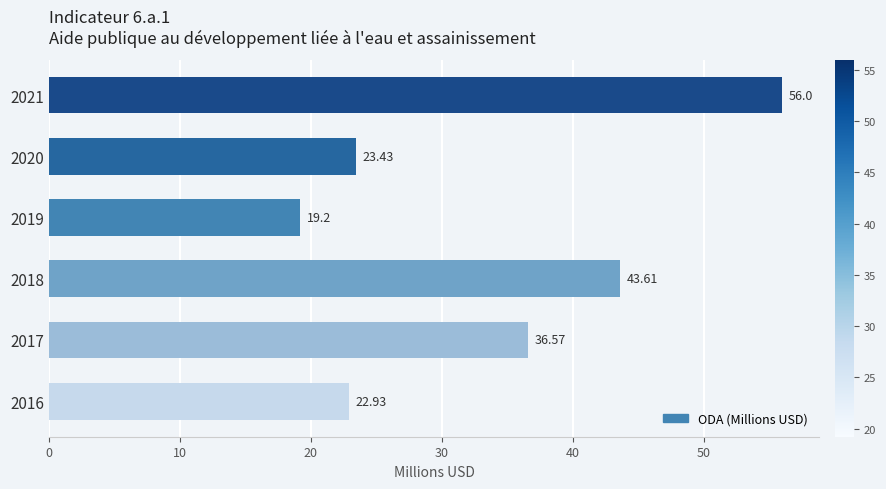

What is the sum of all values?

201.7